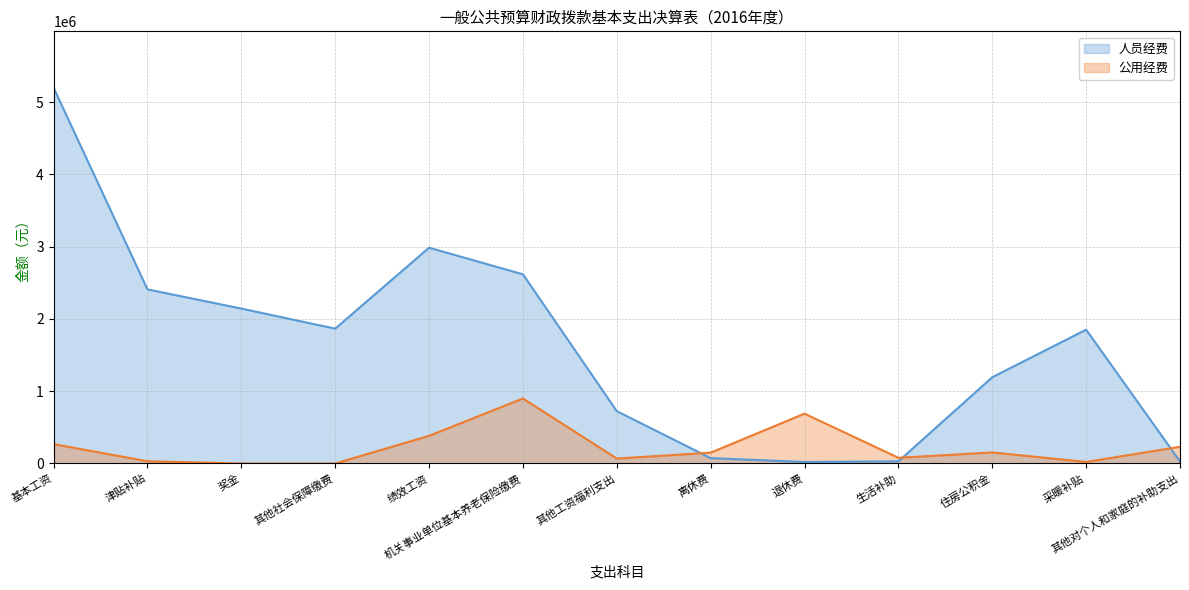

Reading left to right, what are all the values shown in this chart?

人员经费: 基本工资=5201379.2	津贴补贴=2409840.0	奖金=2144219.8	其他社会保障缴费=1866501.6	绩效工资=2986933.9	机关事业单位基本养老保险缴费=2618700.0	其他工资福利支出=724361.3	离休费=74592.0	退休费=20871.0	生活补助=30000.0	住房公积金=1193825.0	采暖补贴=1852151.1	其他对个人和家庭的补助支出=28440.0
公用经费: 基本工资=267941.9	津贴补贴=30900.0	奖金=0.0	其他社会保障缴费=0.0	绩效工资=382553.4	机关事业单位基本养老保险缴费=899900.0	其他工资福利支出=68343.8	离休费=149641.5	退休费=689804.2	生活补助=78986.0	住房公积金=152800.0	采暖补贴=21300.0	其他对个人和家庭的补助支出=231181.8